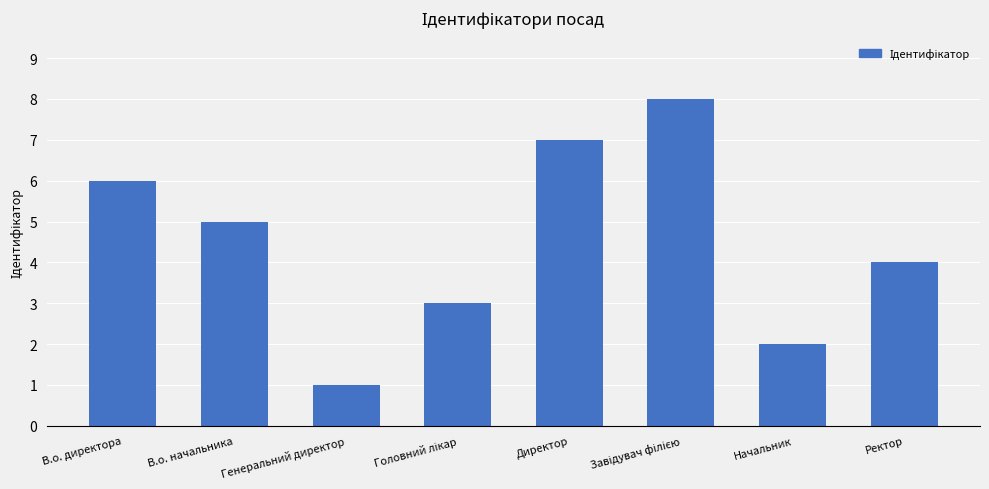

How many data points does each series have?

8